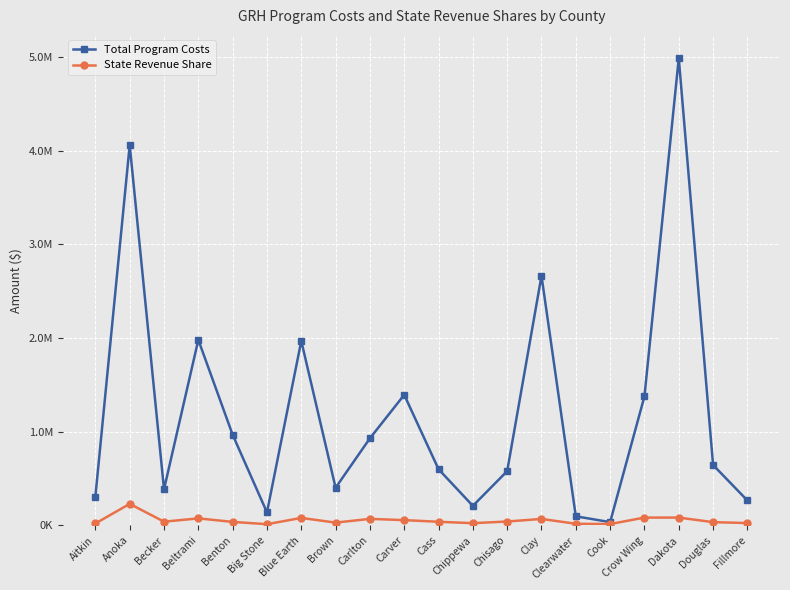

True or false: State Revenue Share has a value of 37114.8 at Benton.

True